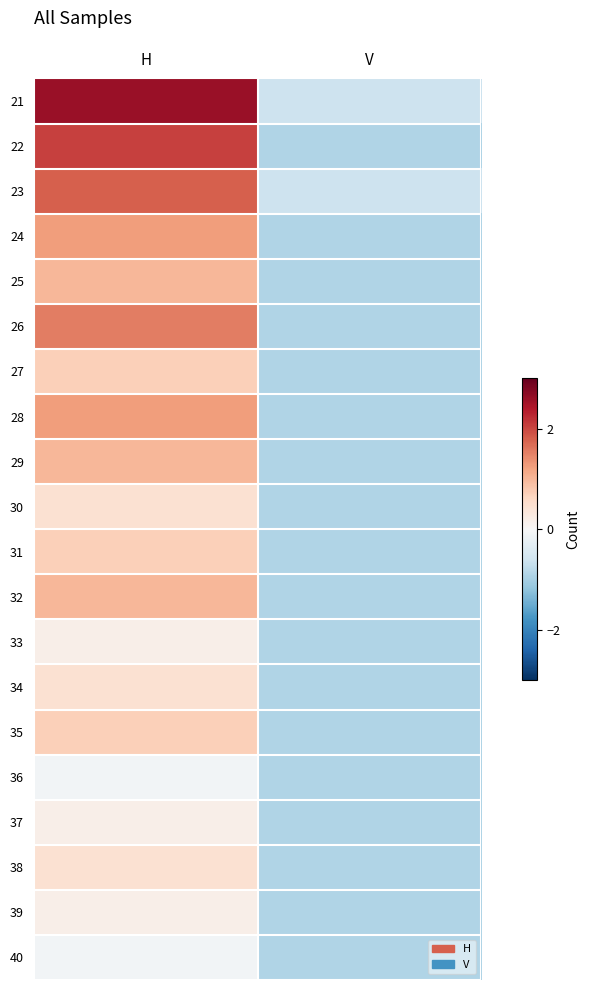

Which has a higher value, H or V?

H